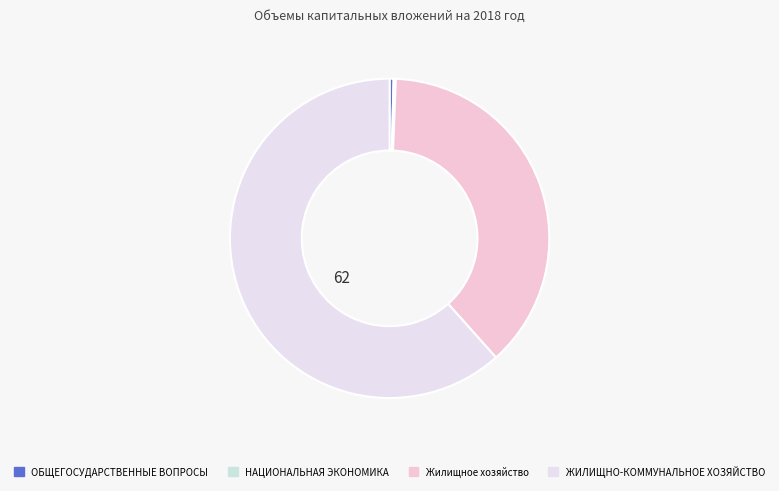

How many segments does this pie chart have?

4